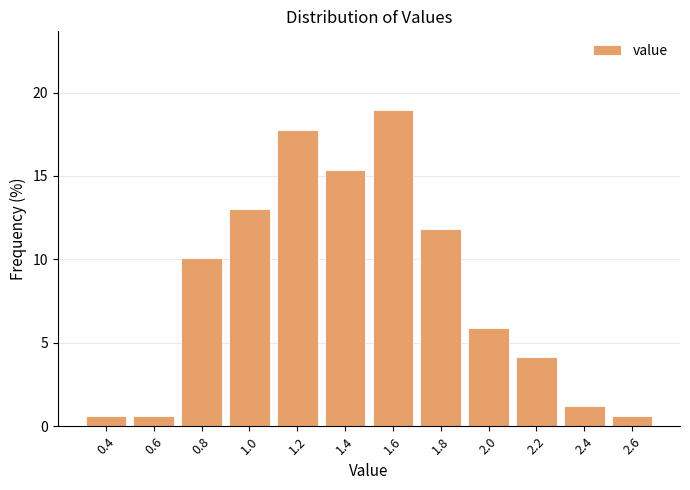

Which range on the x-axis has the tallest bar?

1.5 to 1.7